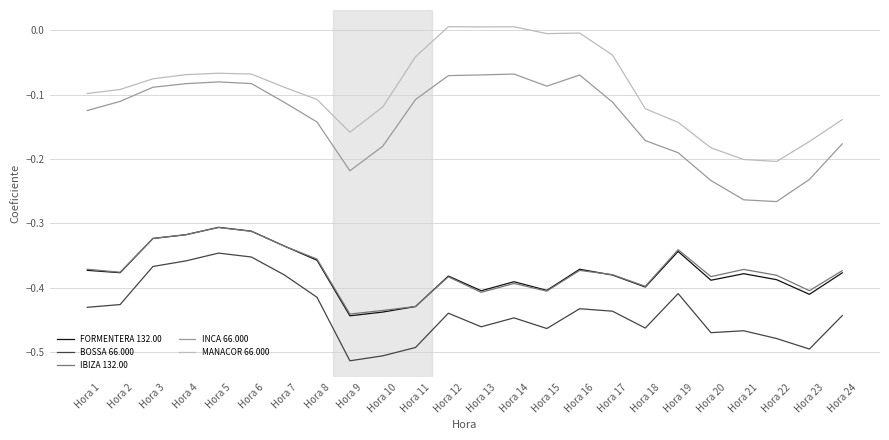

Is the value of BOSSA 66.000 at Hora 11 greater than the value of FORMENTERA 132.00 at Hora 22?

No